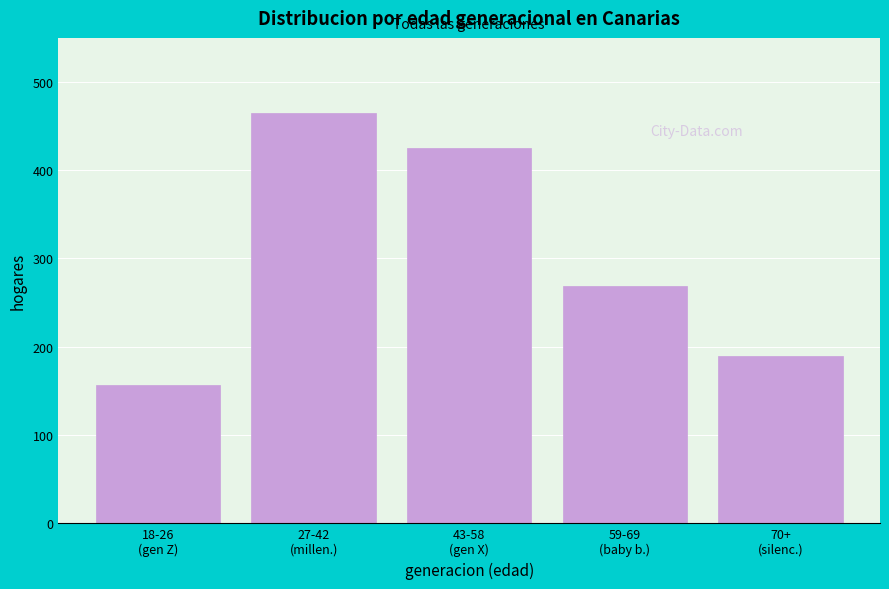

Reading left to right, what are all the values shown in this chart?

156	465	425	269	189